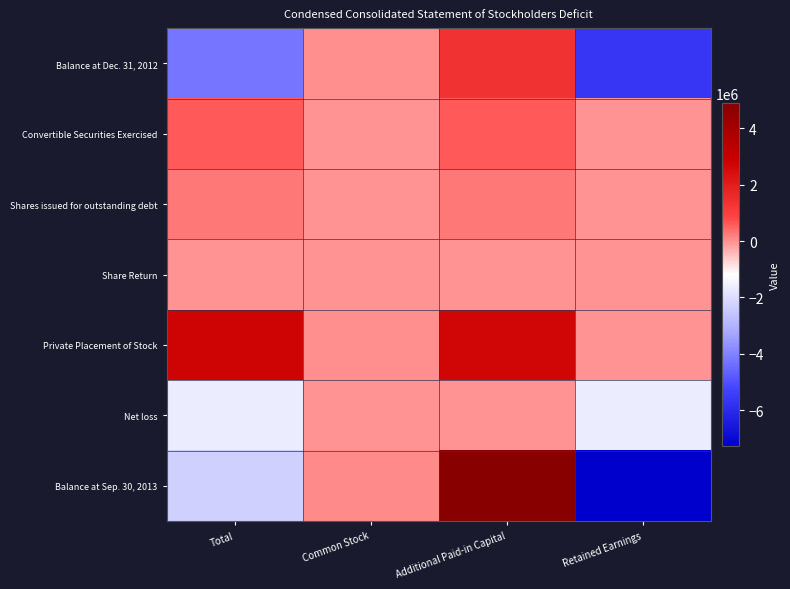

Which has a higher value, Common Stock or Total?

Common Stock